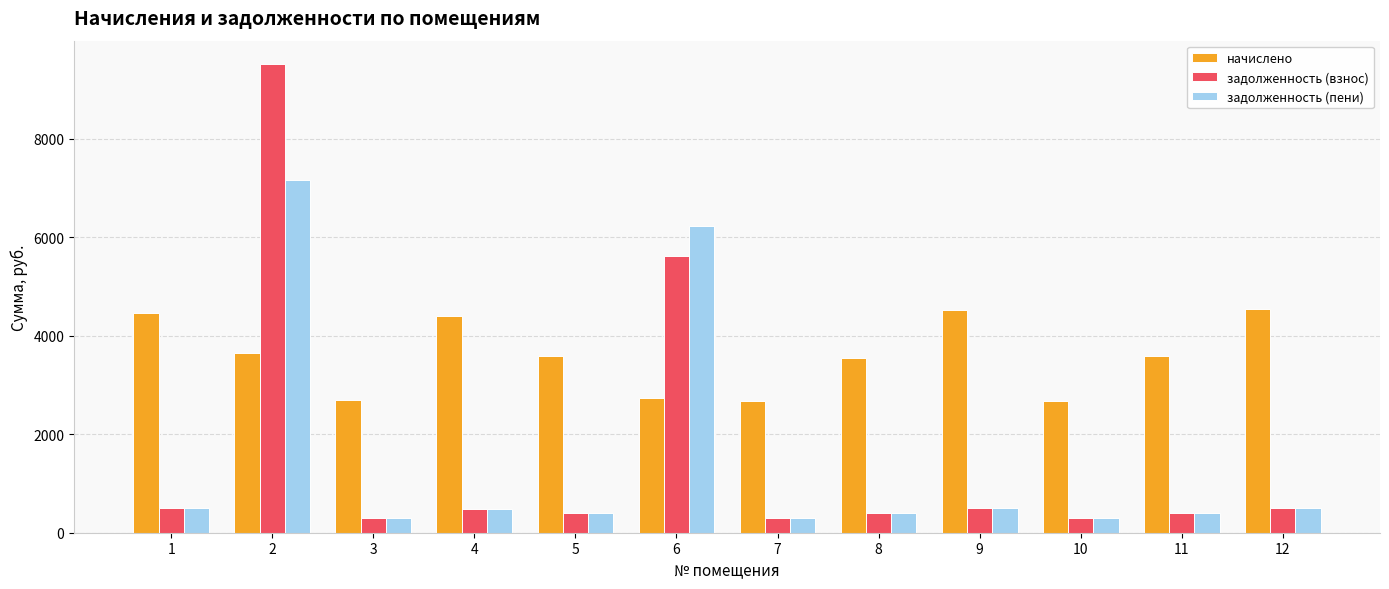

What is the value of the задолженность (взнос) bar at the 1st from the left?

495.5